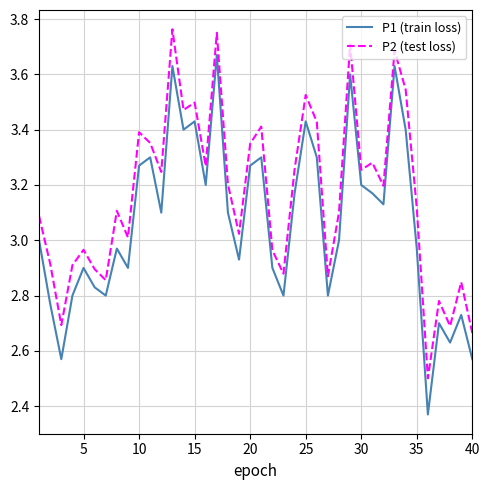

True or false: P1 (train loss) and P2 (test loss) intersect in this chart.

False